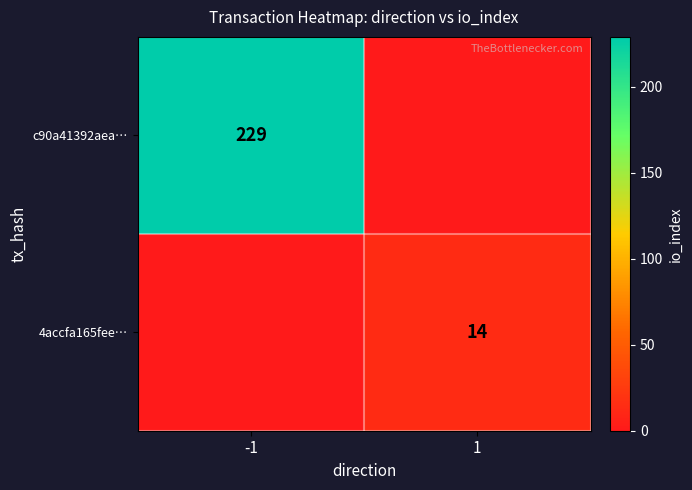

True or false: c90a41392aea… has a value of 361 at -1.

False